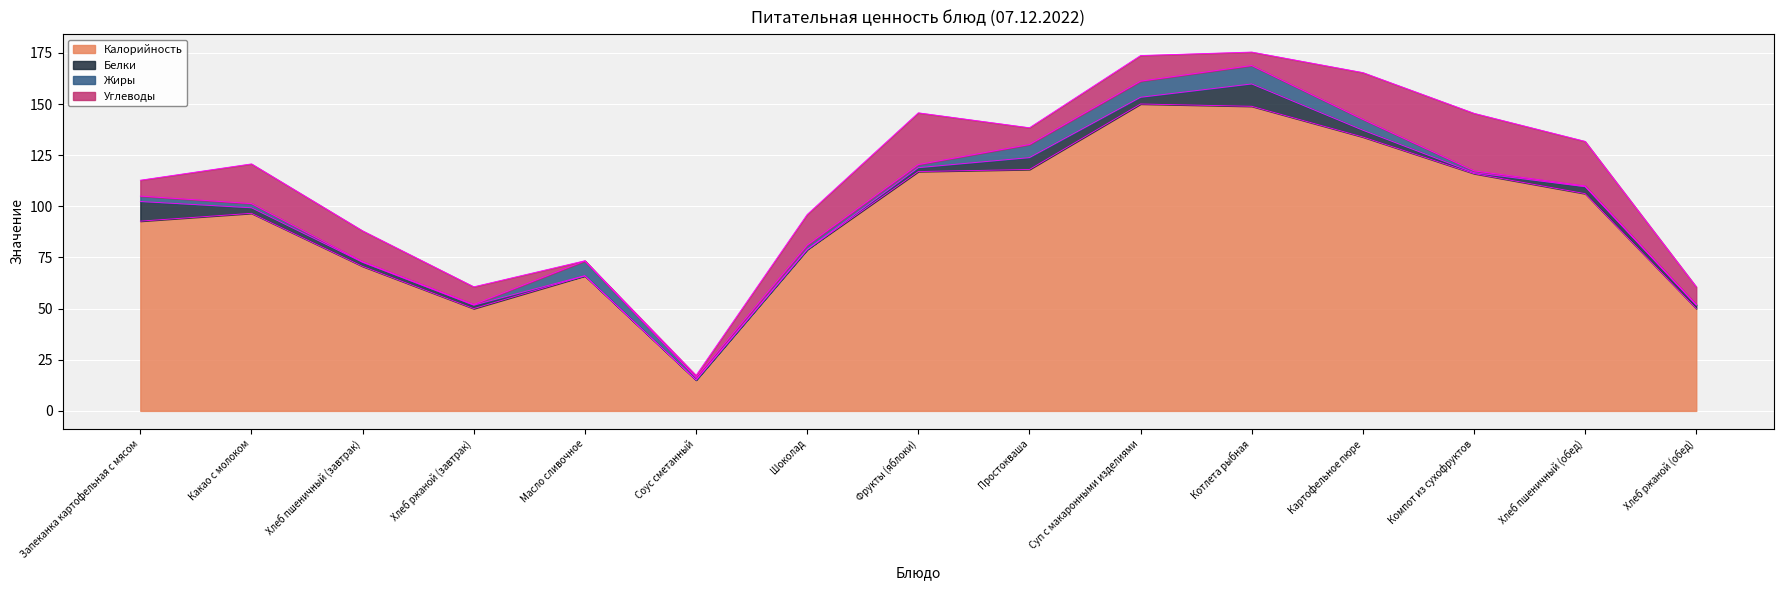

Is it true that Белки equals 2.0 at Хлеб пшеничный (завтрак)?

True